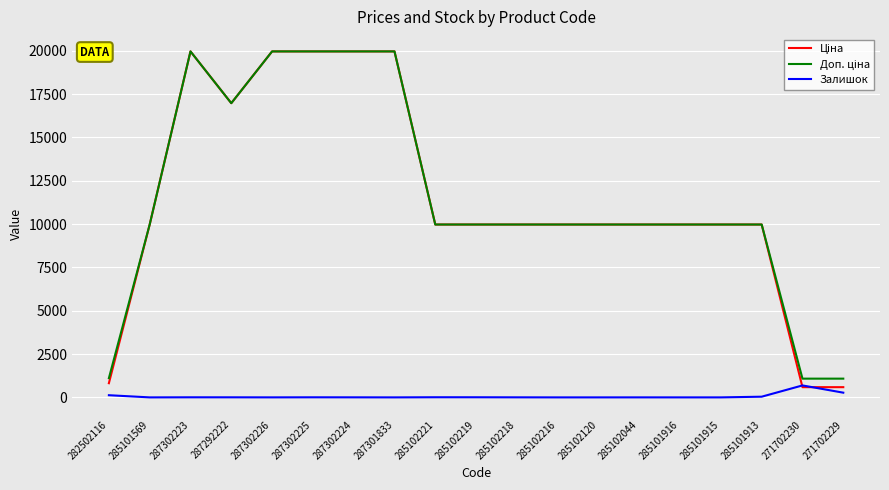

Is it true that Залишок equals 0.0 at 285101916?

True